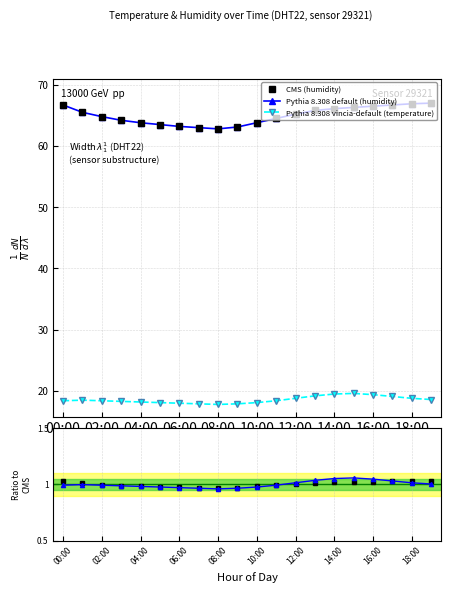

Is this an area chart (filled region under the line)?

No